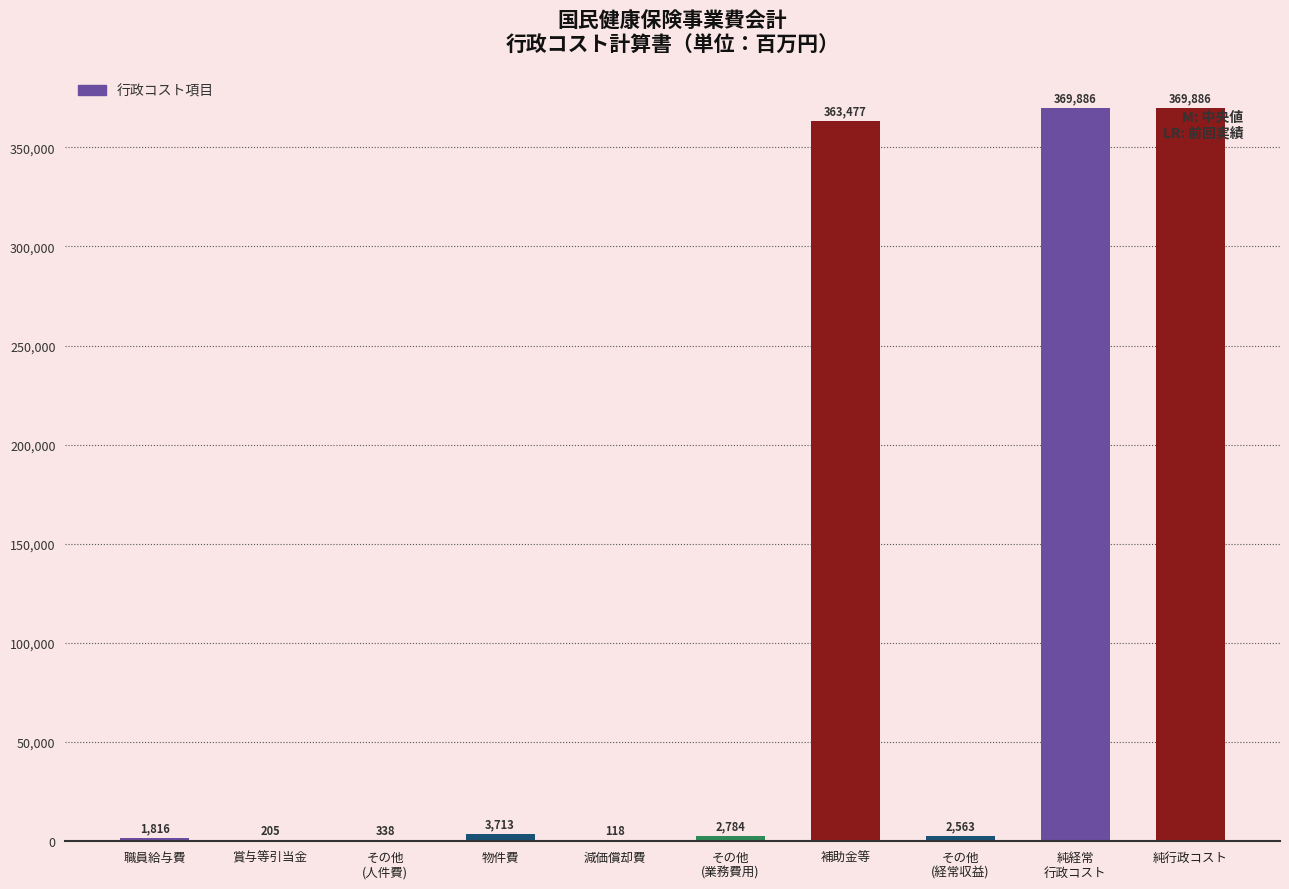

What is the maximum value shown in the chart?

369886